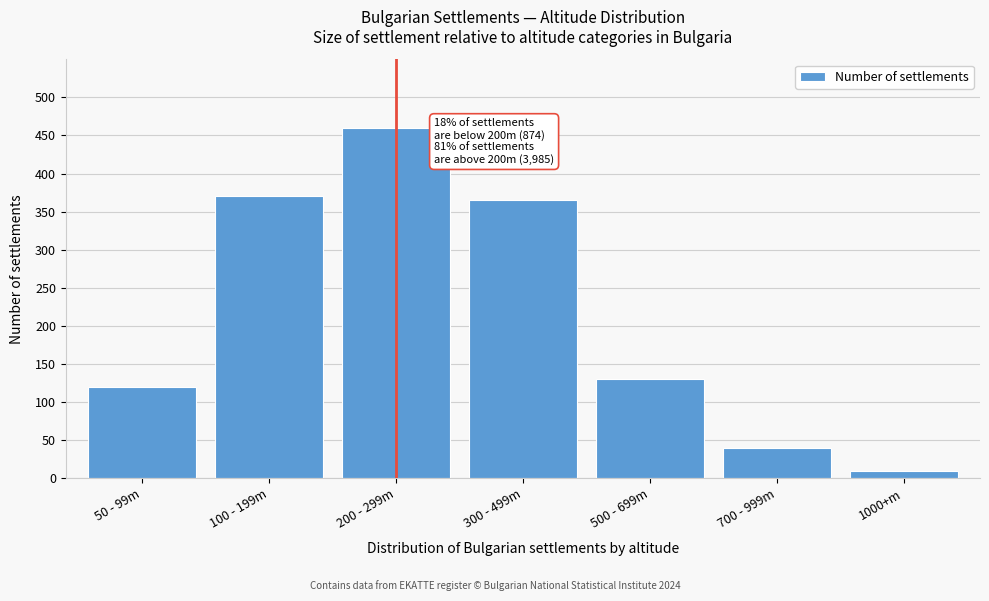

Reading left to right, extract all data points from this chart.

50 - 99m=120	100 - 199m=370	200 - 299m=460	300 - 499m=365	500 - 699m=130	700 - 999m=40	1000+m=10